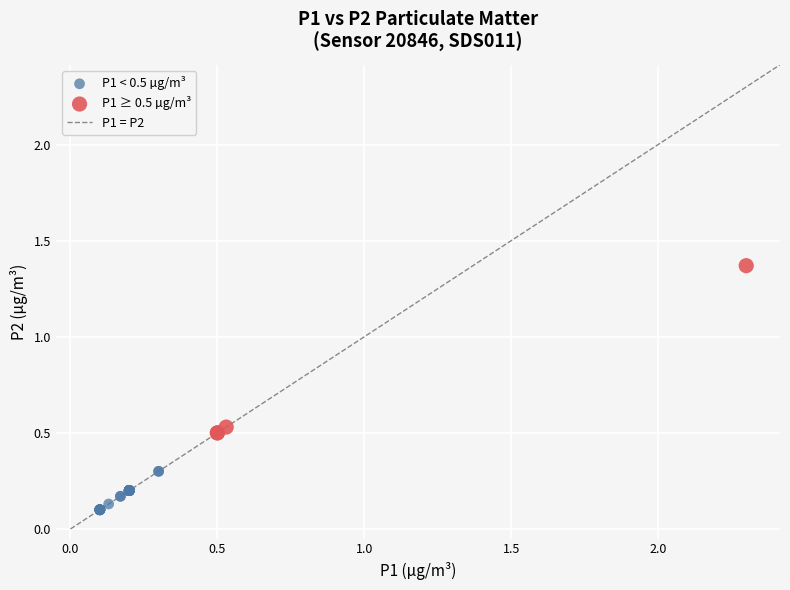

Which series reaches the minimum Y coordinate?

P1 < 0.5 µg/m³